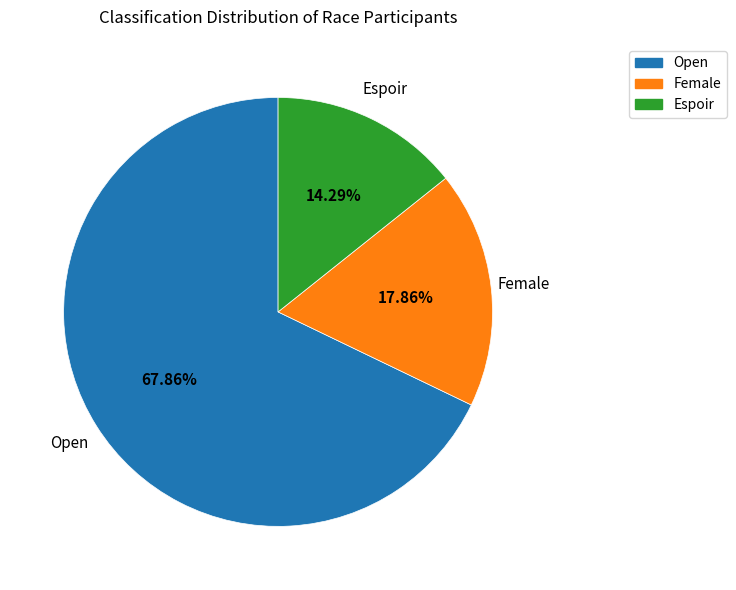

Count the number of slices in the pie.

3